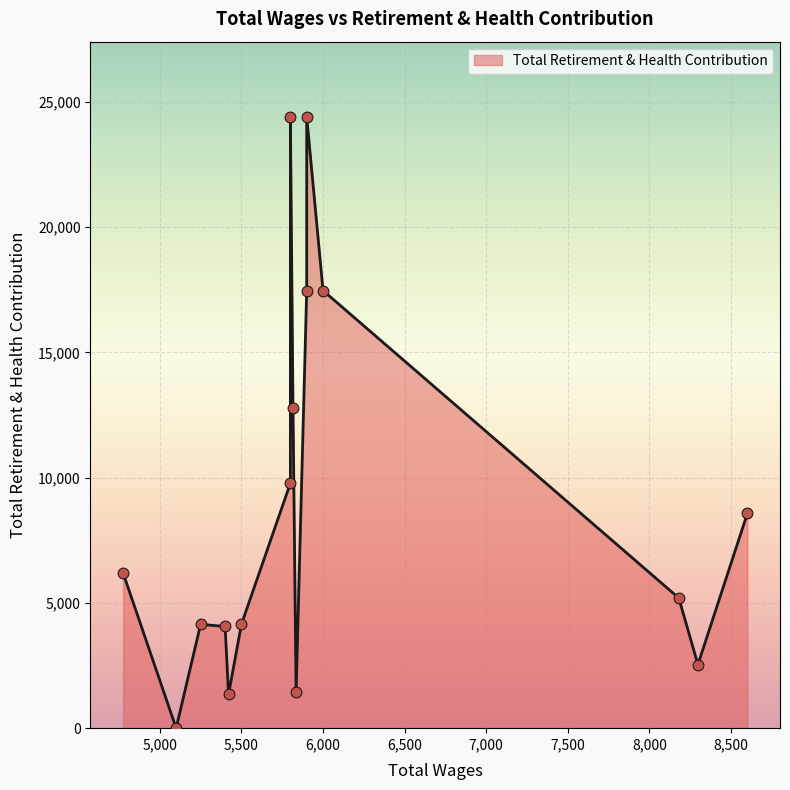

What is the ratio of the value at 5835.0 to the value at 5500.0?

0.3